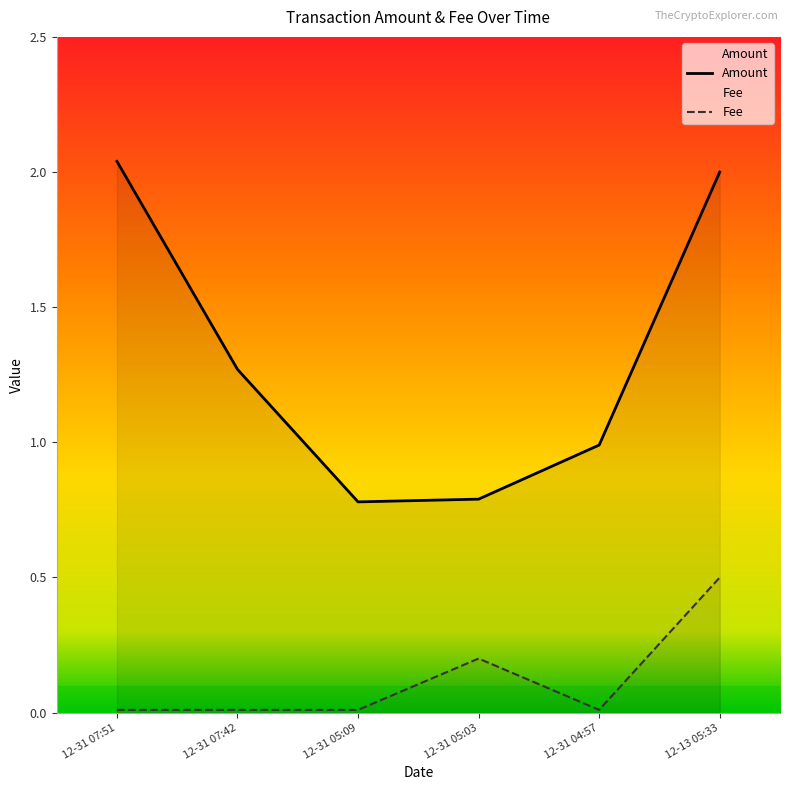

Which series changed the most between 12-31 05:09 and 12-13 05:33?

Amount